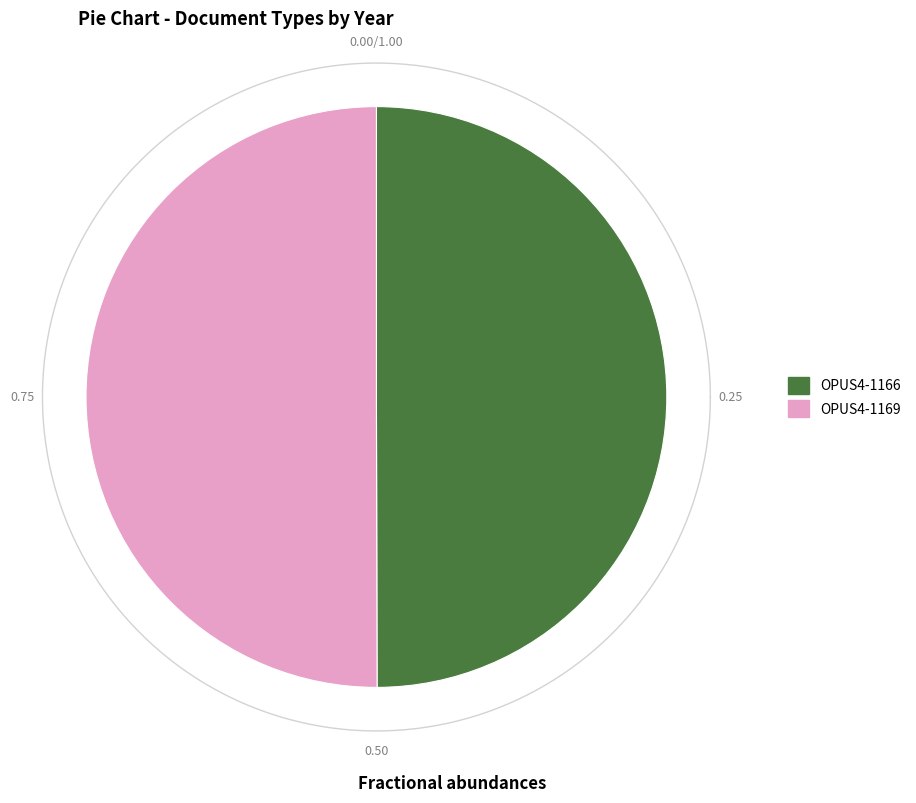

What percentage do OPUS4-1169 and OPUS4-1166 together represent?

100.0%